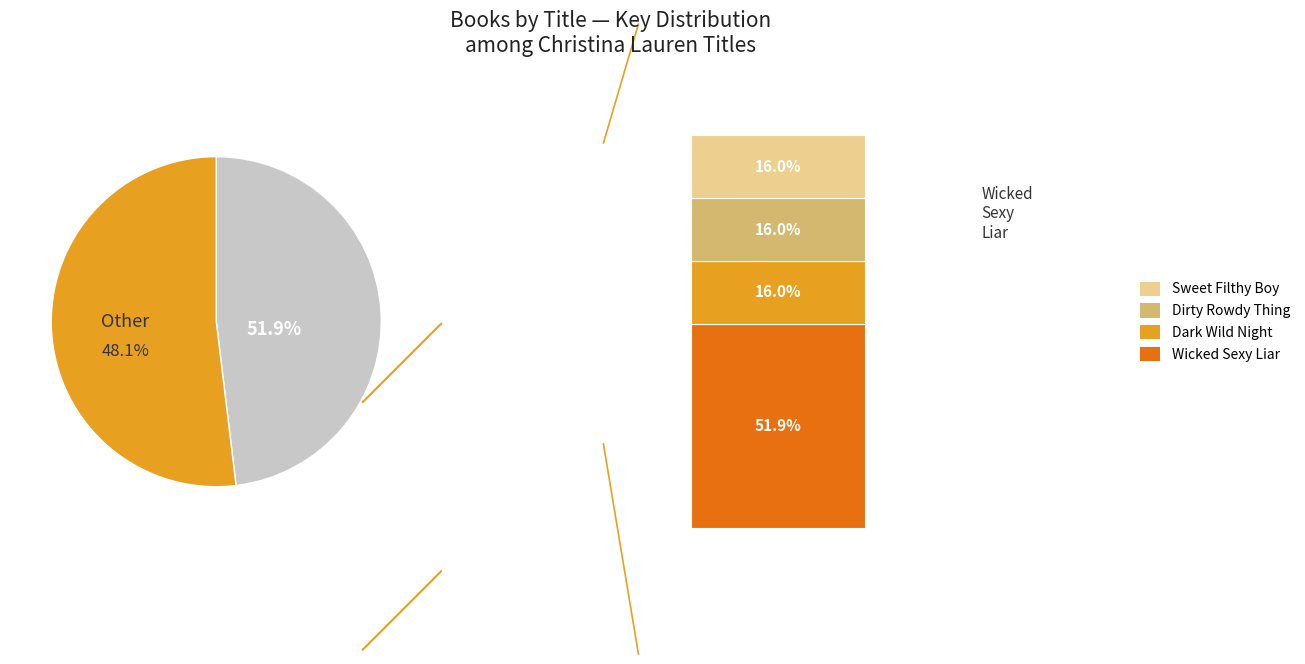

What is the smallest slice in the pie chart?

Sweet Filthy Boy